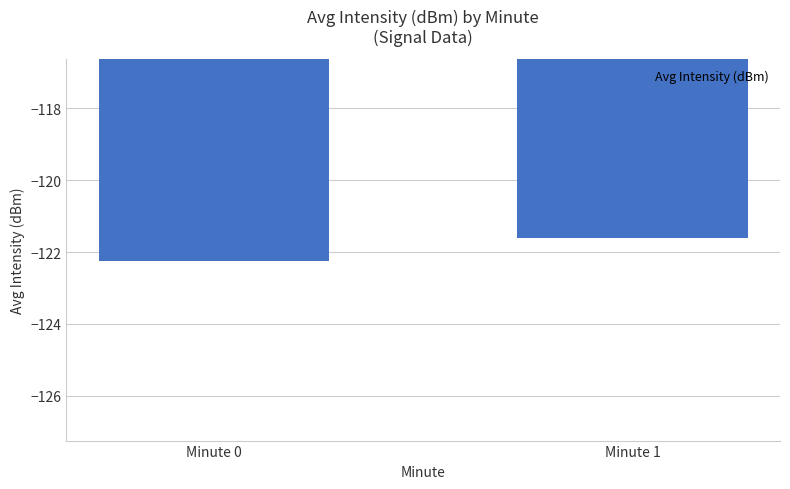

How many distinct data groups are displayed?

1